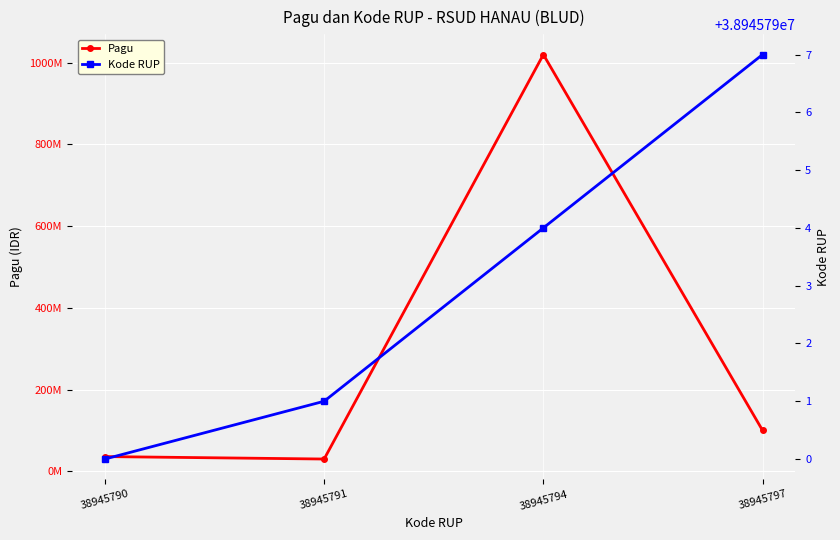

Which category has the lowest value across all series?

38945791